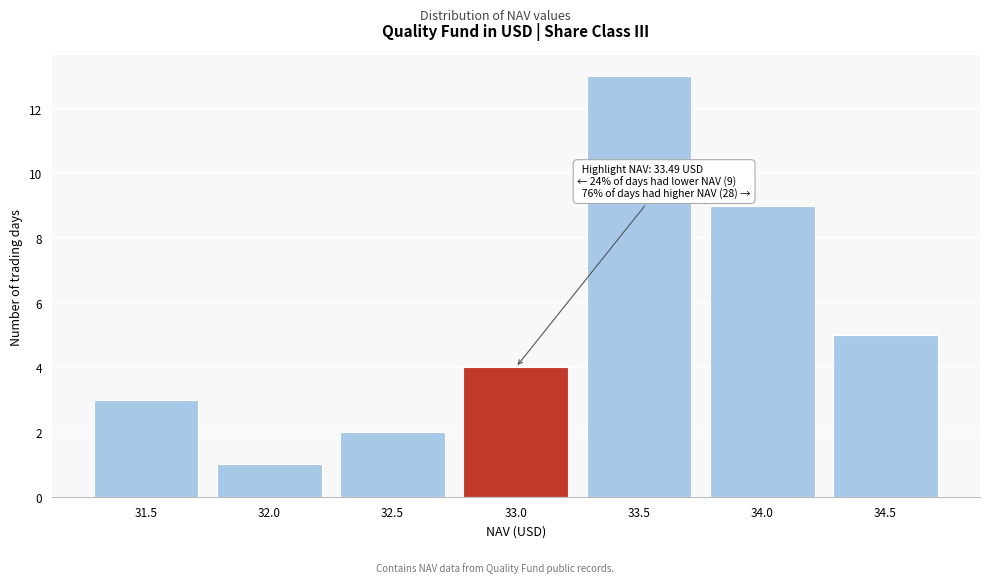

Reading left to right, list all the values displayed in this chart.

31.5=3	32.0=1	32.5=2	33.0=4	33.5=13	34.0=9	34.5=5